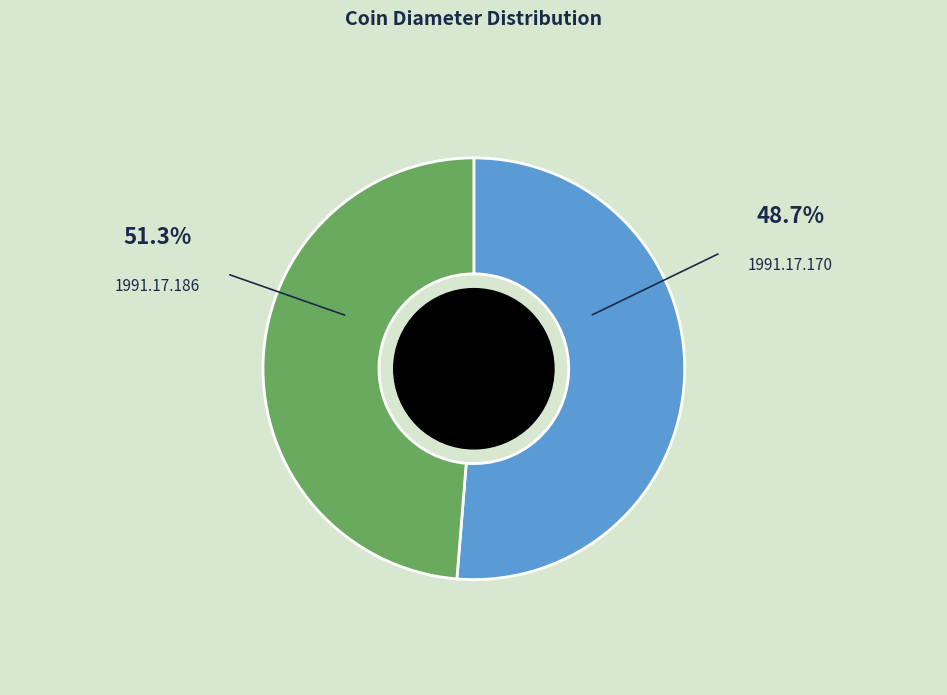

To the nearest percent, what is the average slice percentage?

50%